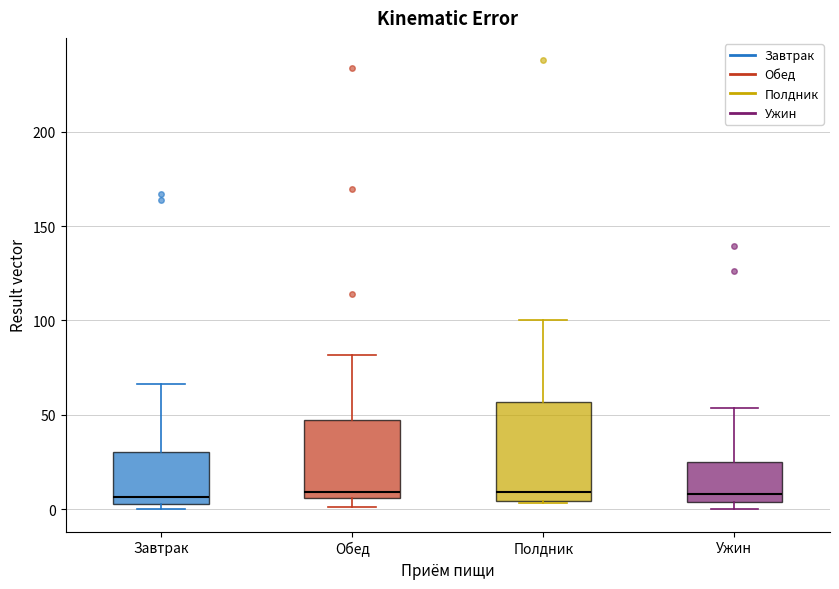

Which box is the tallest, from its lower edge to its upper edge?

Полдник